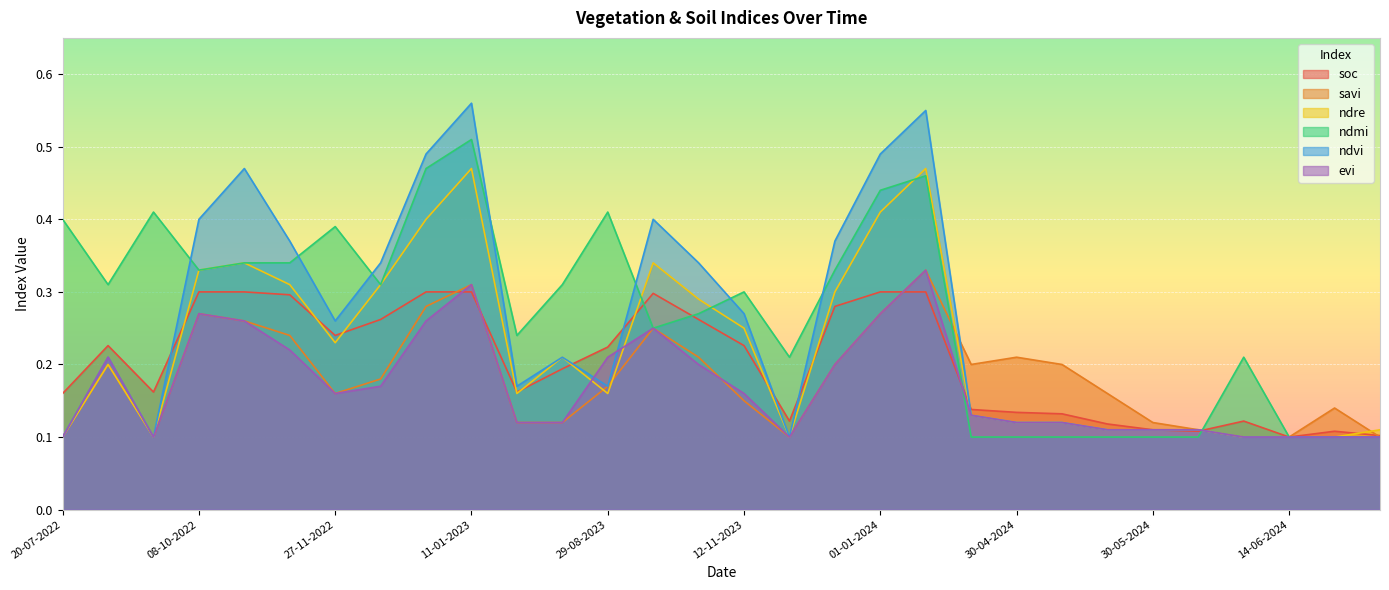

Is it true that ndre equals 0.5 at 11-01-2024?

True